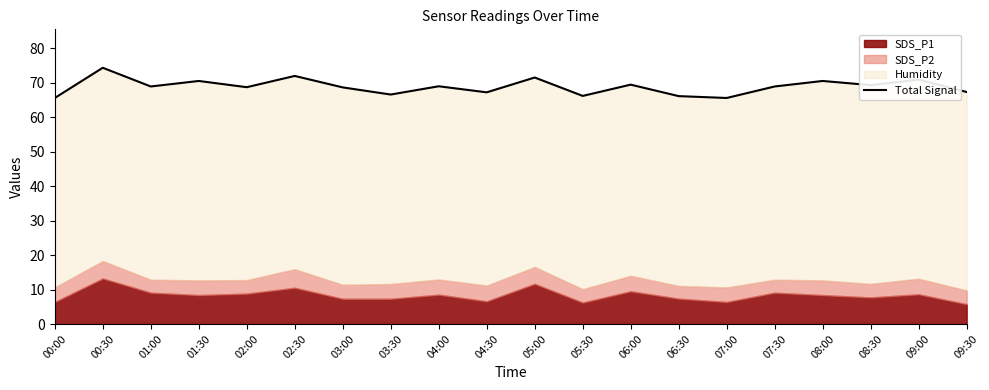

What is the label of the 9th point from the right?

05:30